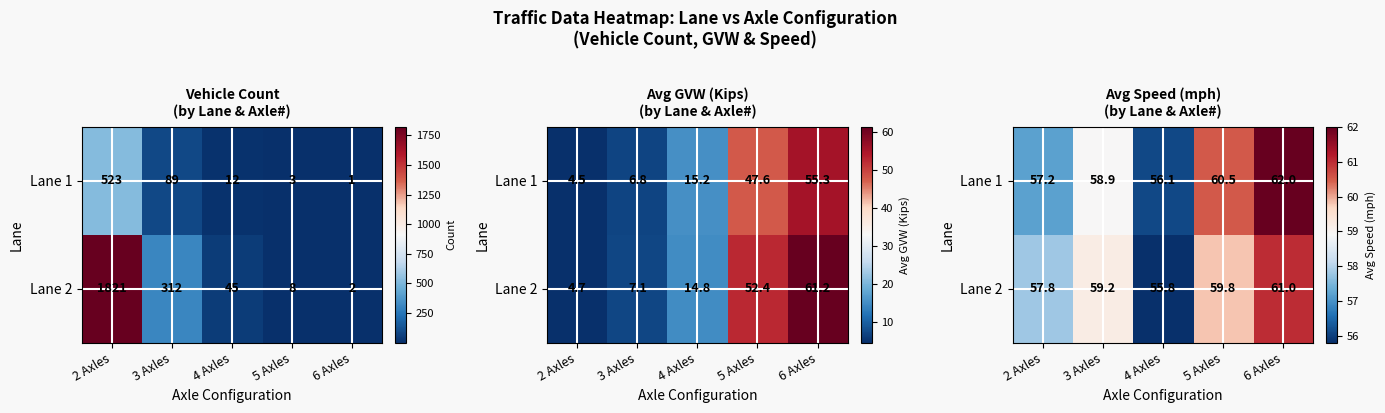

Which category has the lowest value in the Lane 2 series?

4 Axles